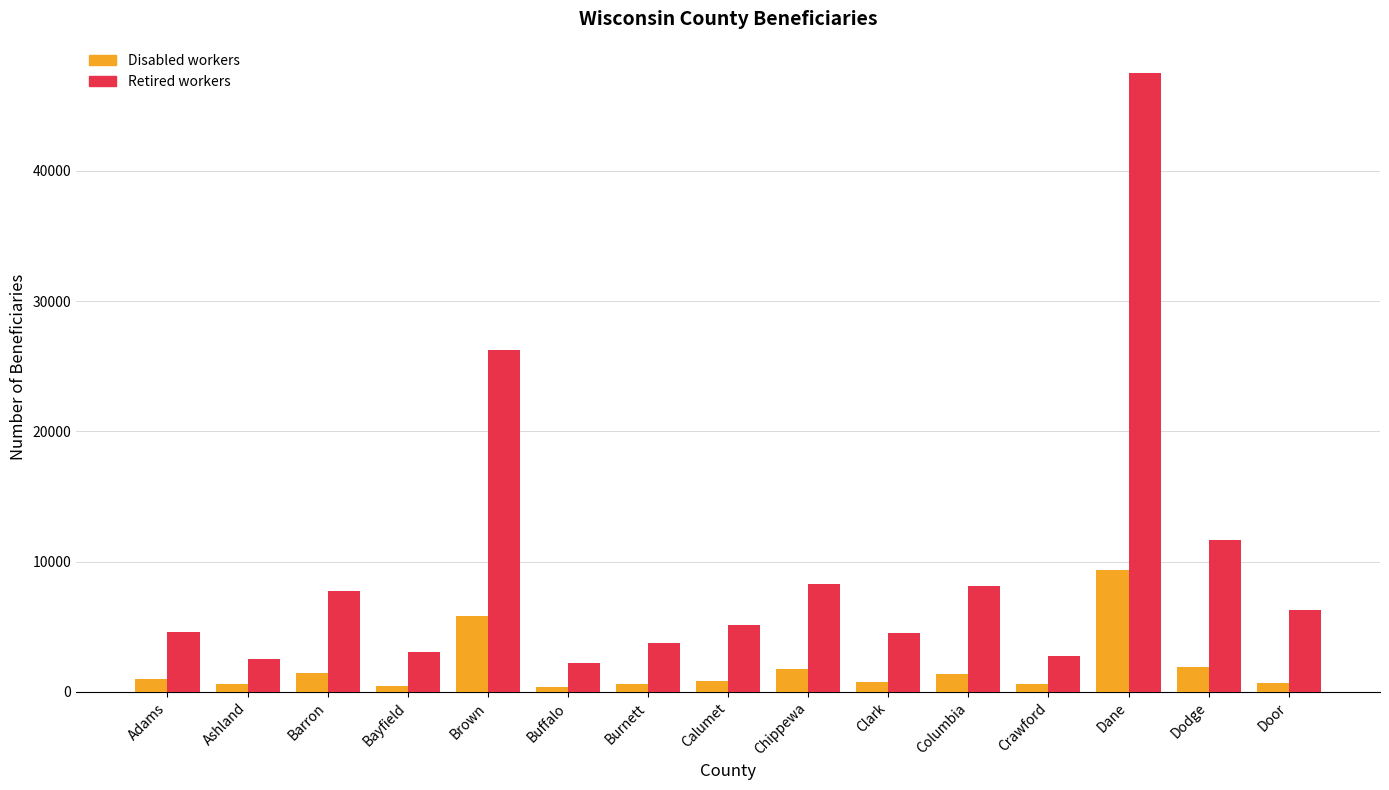

Read the Disabled workers value at Barron.

1470